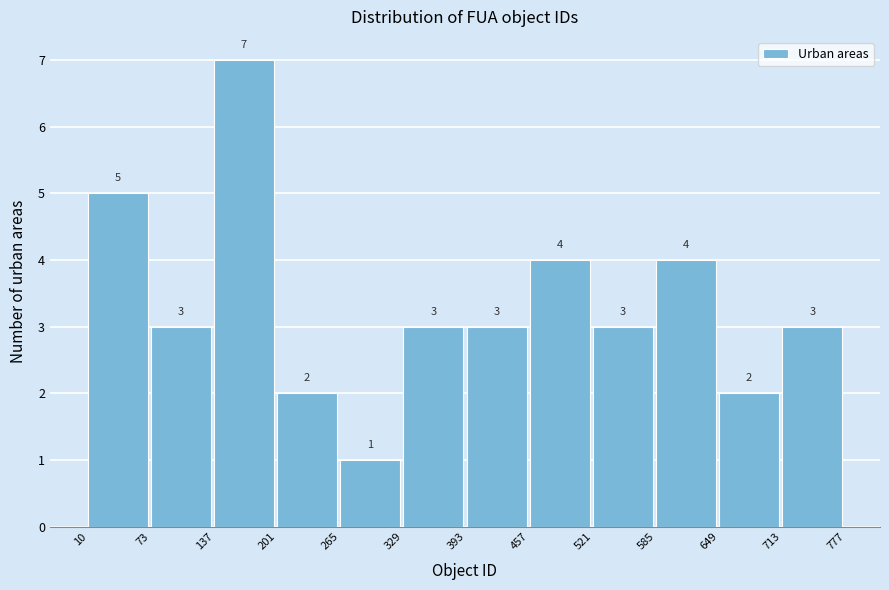

Reading left to right, list every bar in this chart as the range it spans on the x-axis followed by its height.

10 to 73: 5
73 to 137: 3
137 to 201: 7
201 to 265: 2
265 to 329: 1
329 to 393: 3
393 to 457: 3
457 to 521: 4
521 to 585: 3
585 to 649: 4
649 to 713: 2
713 to 777: 3